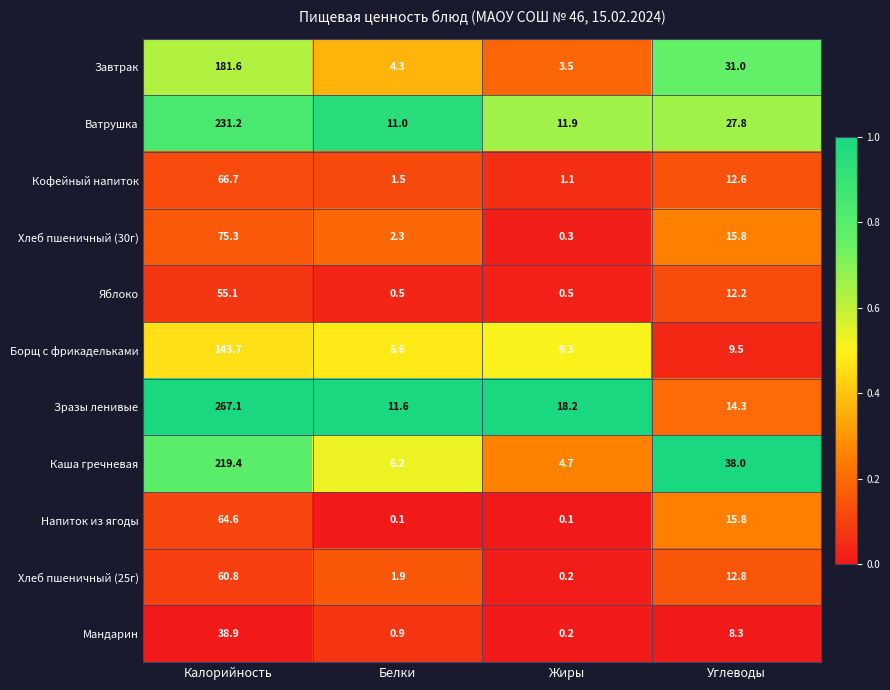

Is the value of Хлеб пшеничный (30г) at Углеводы greater than the value of Зразы ленивые at Жиры?

No